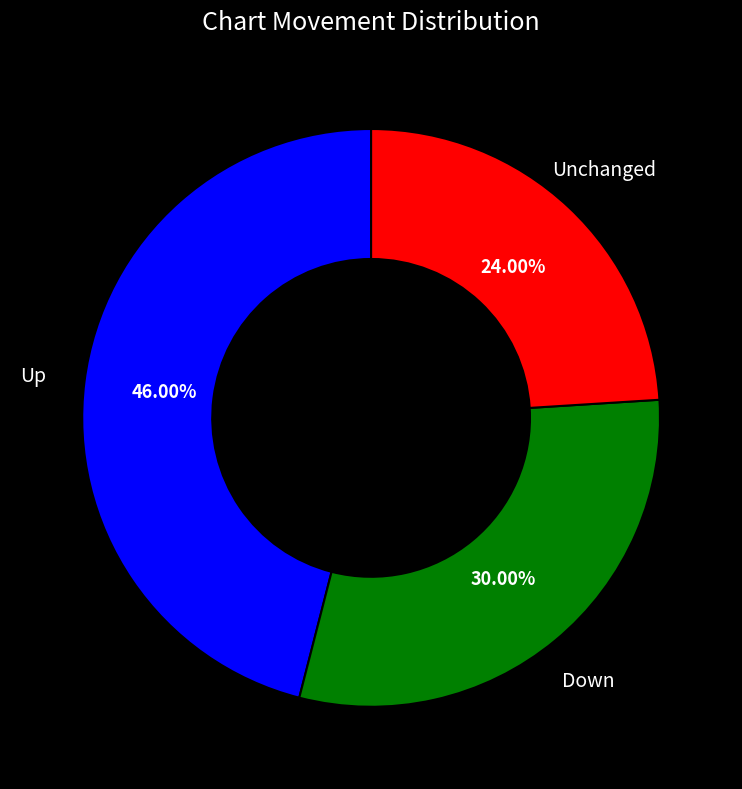

Which category has the biggest portion of the pie?

Up